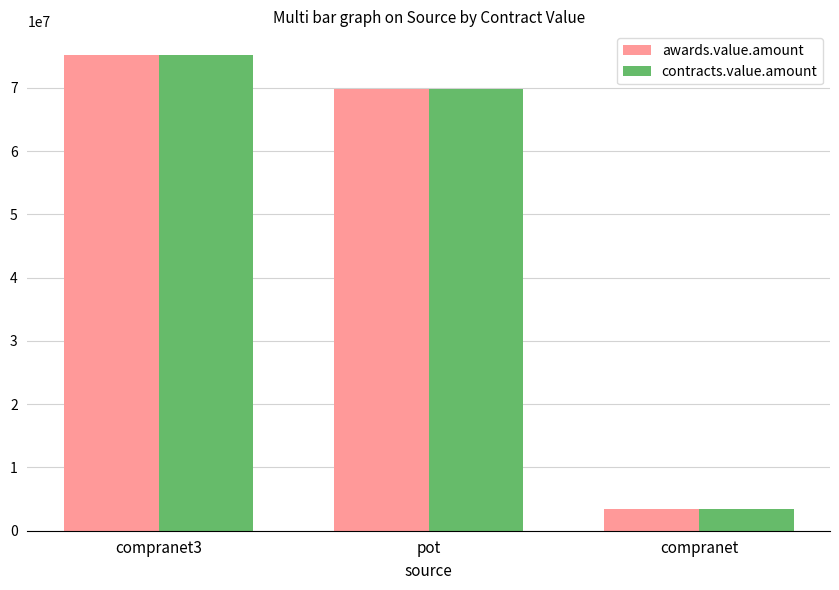

What is the approximate value of awards.value.amount at compranet3?

75162362.0